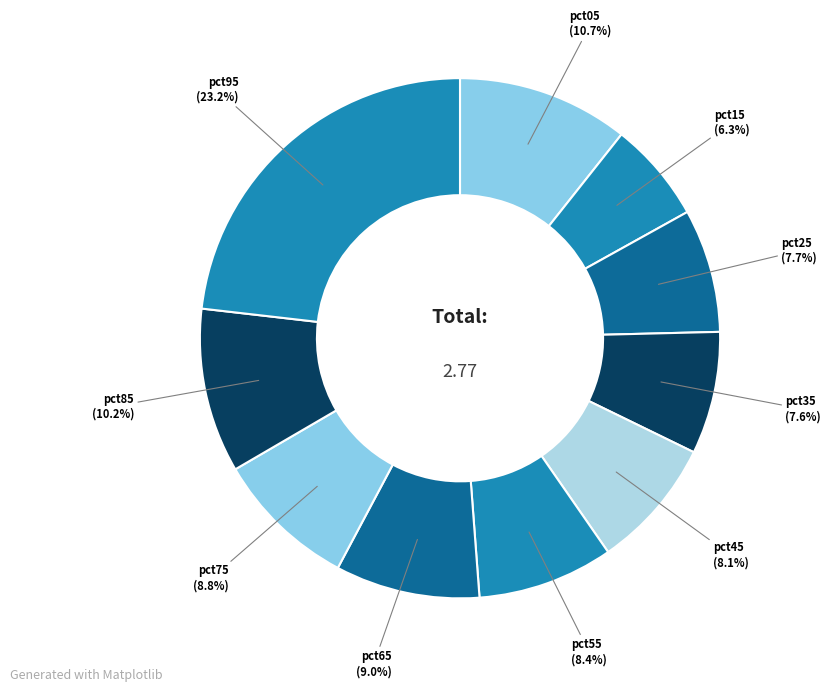

What is the smallest slice in the pie chart?

pct15